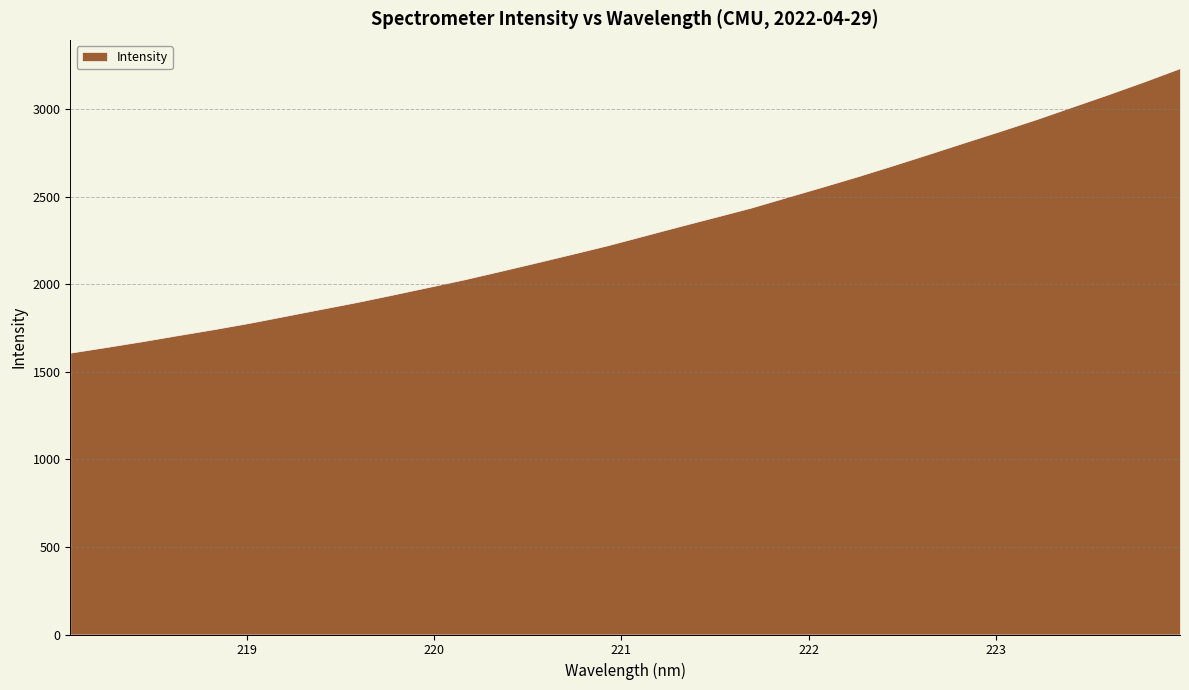

List the labels in order of value, smallest first.

218.0596, 218.2508, 218.442, 218.6332, 218.8244, 219.0156, 219.2067, 219.3979, 219.589, 219.7801, 219.9712, 220.1623, 220.3533, 220.5444, 220.7354, 220.9264, 221.1174, 221.3083, 221.4993, 221.6902, 221.8812, 222.0721, 222.263, 222.4538, 222.6447, 222.8355, 223.0264, 223.2172, 223.408, 223.5987, 223.7895, 223.9802